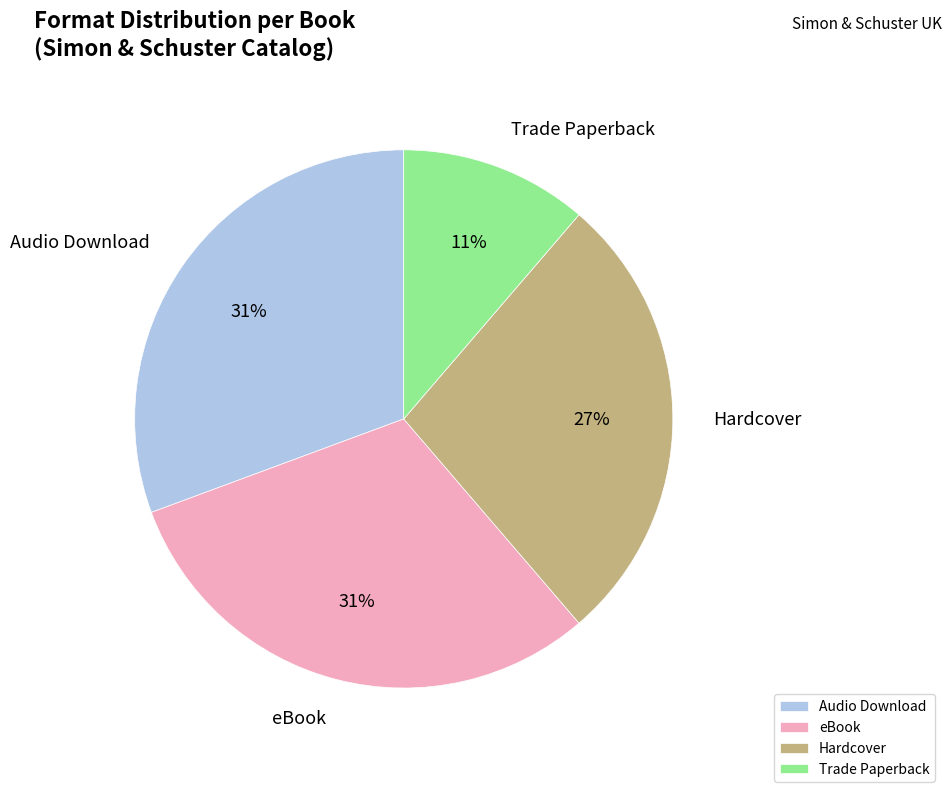

Between eBook and Trade Paperback, which is larger?

eBook